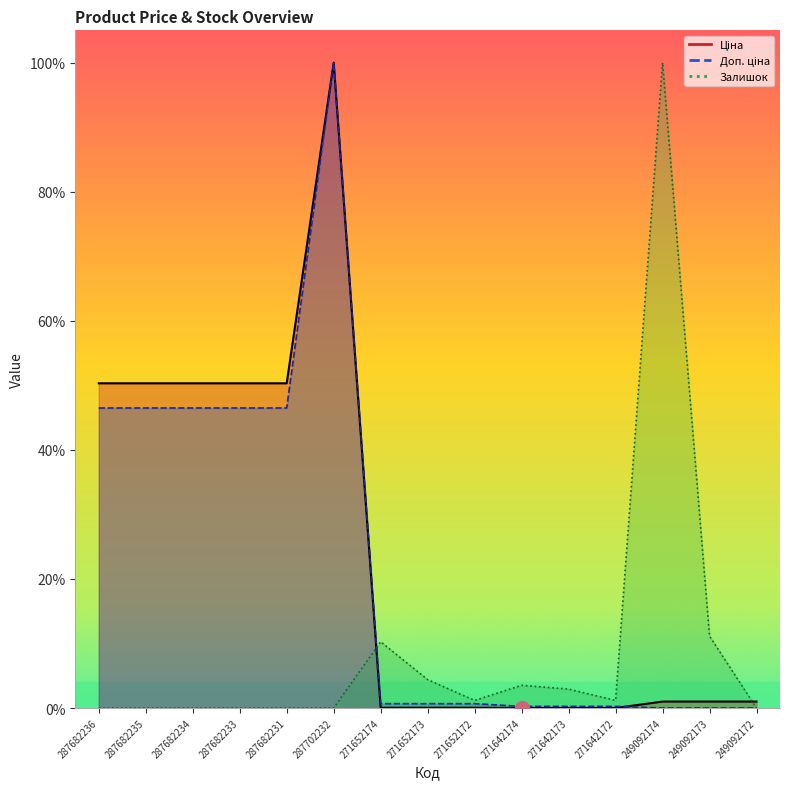

What is the highest value of the Залишок series?

1.0